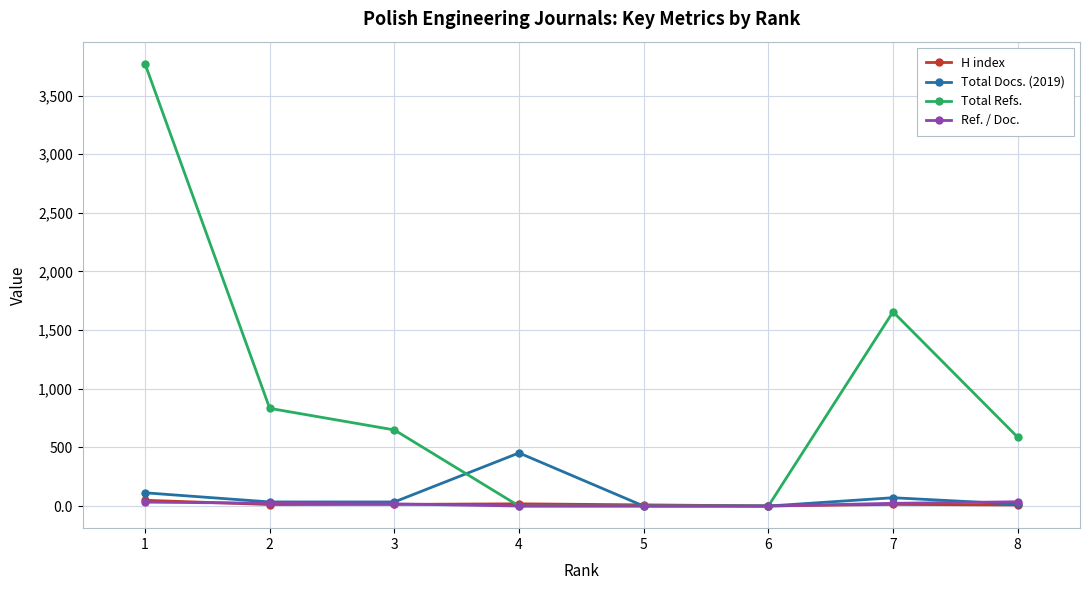

Which series has the largest total across all categories?

Total Refs.